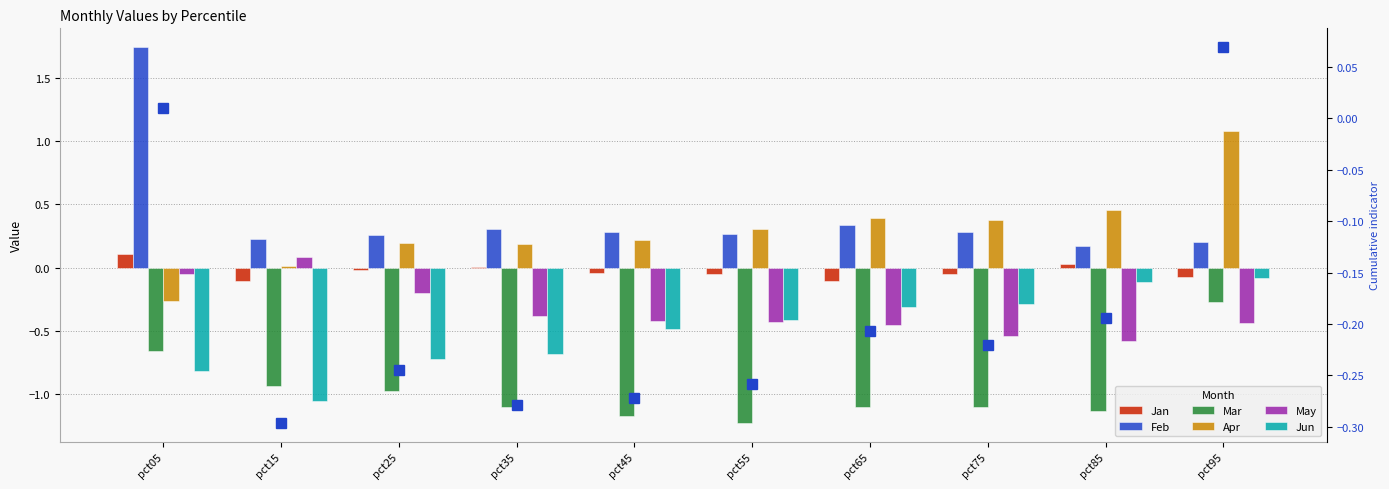

How many groups of bars are there?

10